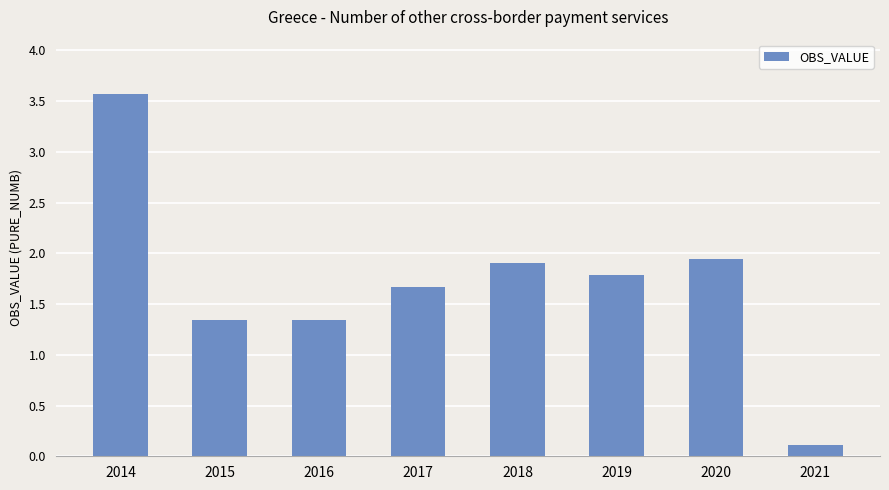

How many values exceed 1?

7